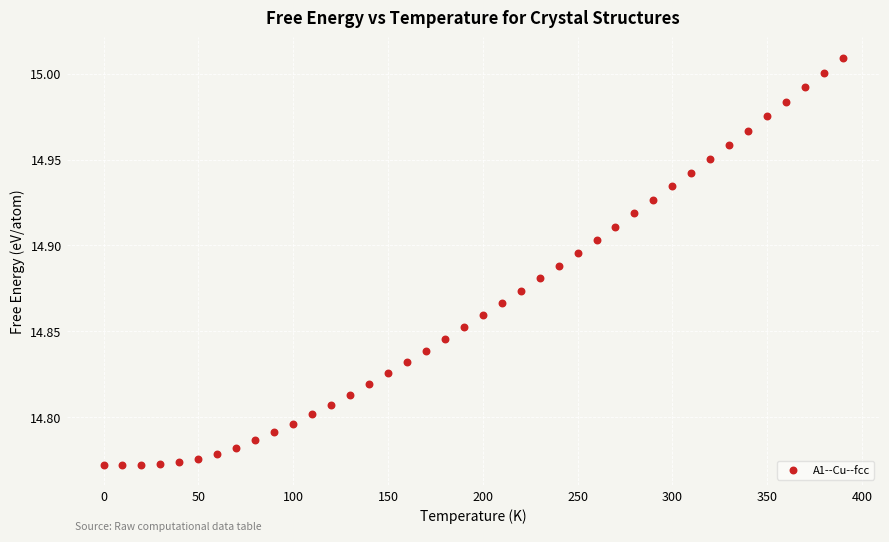

What is the range of X values (max minus min)?

390.0